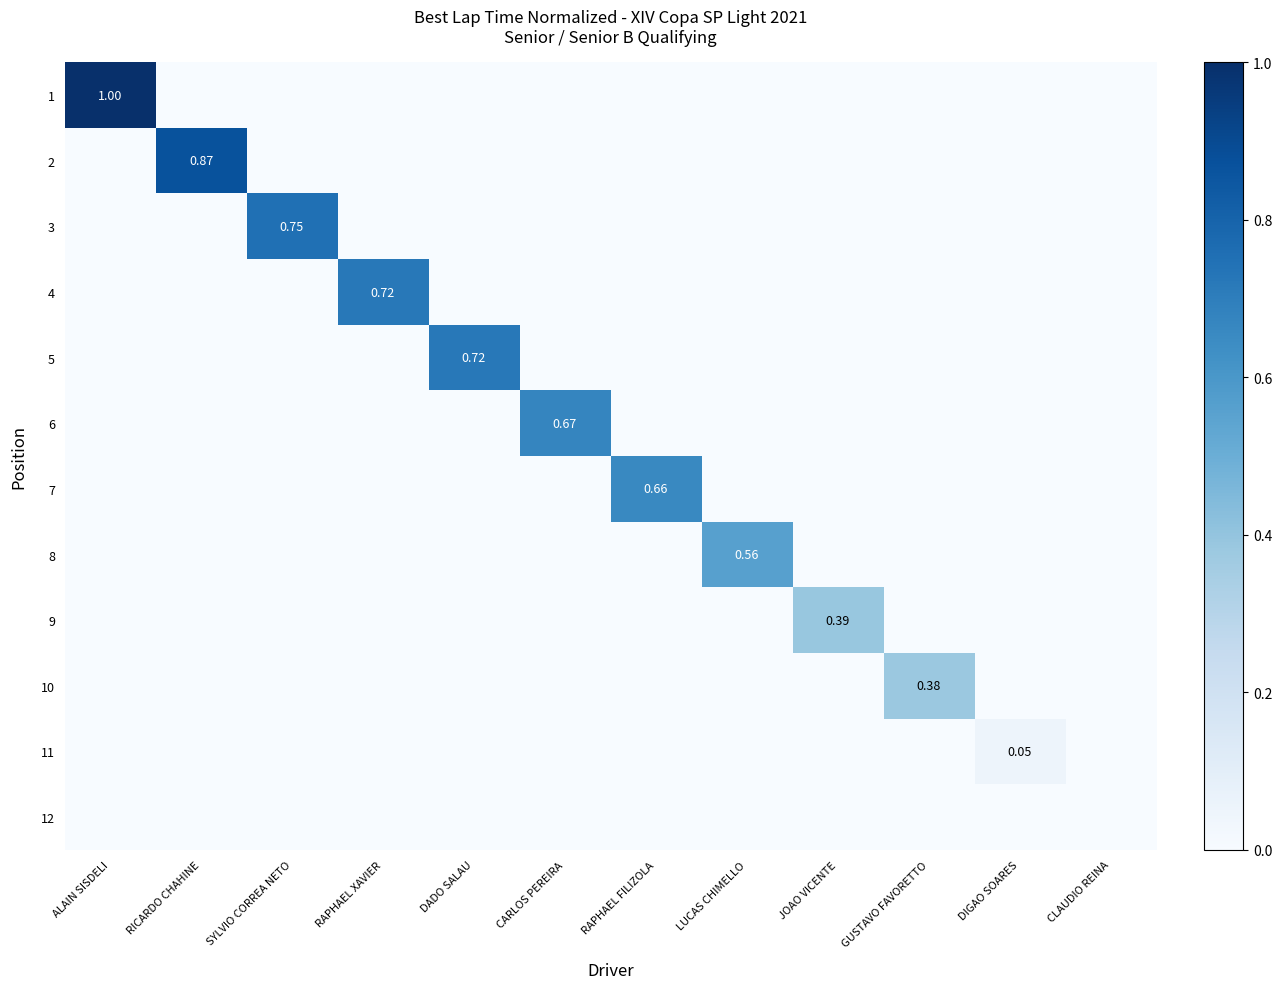

At DIGAO SOARES, list the series in order from largest to smallest.

11, 1, 2, 3, 4, 5, 6, 7, 8, 9, 10, 12